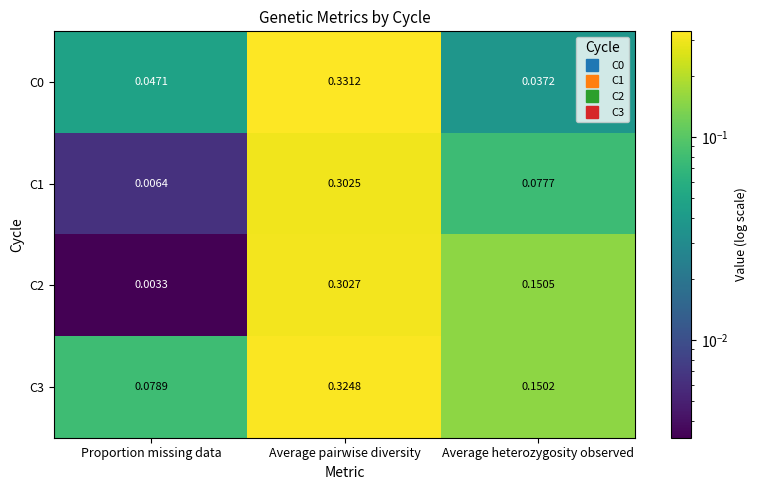

Where is C0 nearest to the value 0?

Average heterozygosity observed